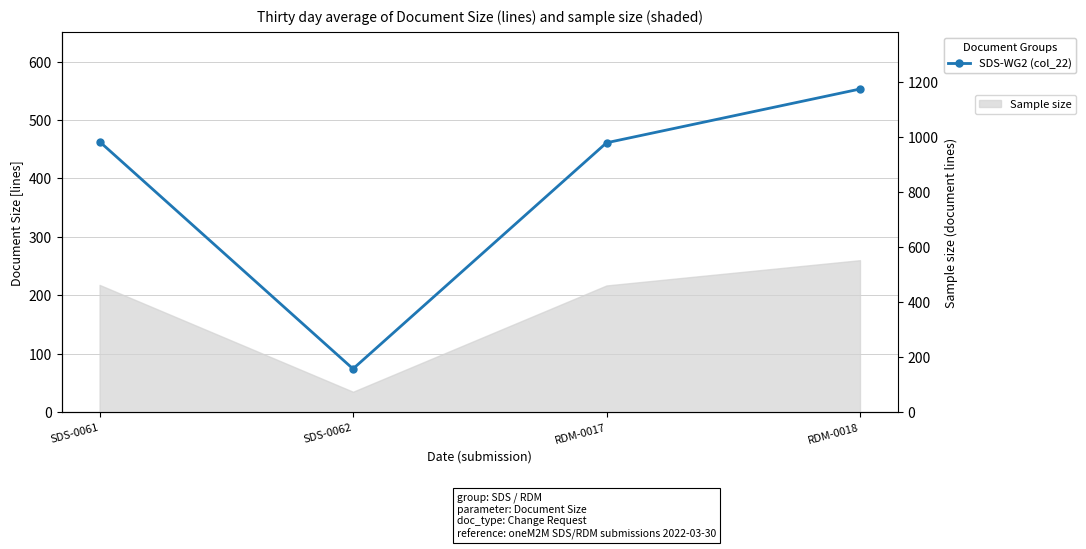

The value at RDM-0018 is 553. True or false?

True